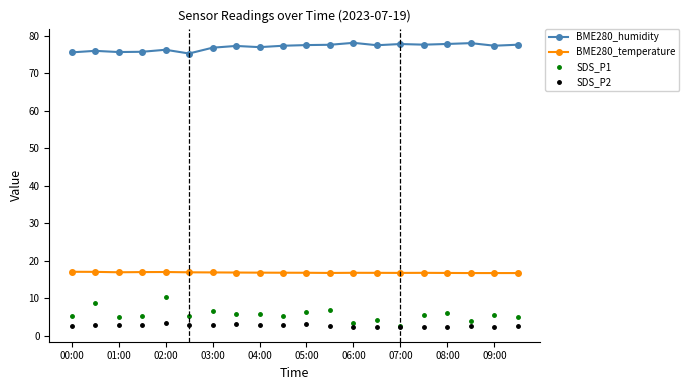

What is the value of the SDS_P2 point at the 7th from the left?

2.9